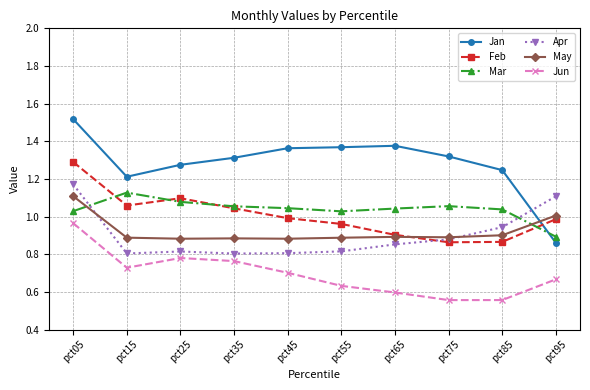

The Feb series shows 1.1 at pct15. True or false?

True